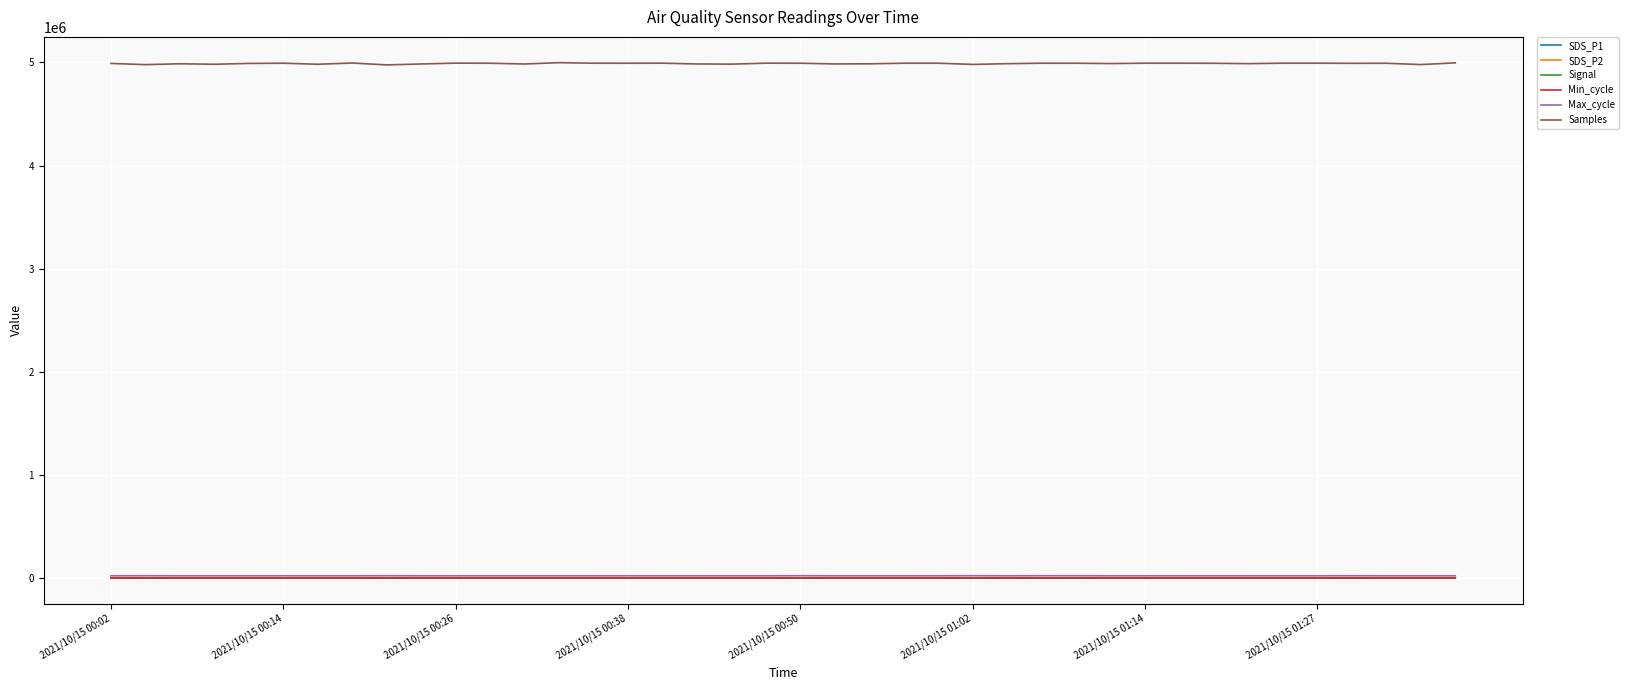

Which series has the widest spread of values?

Samples